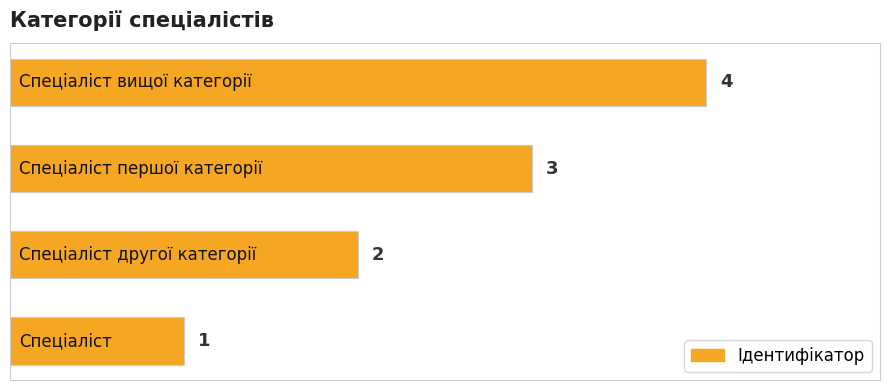

What is the difference between the maximum and minimum values?

3